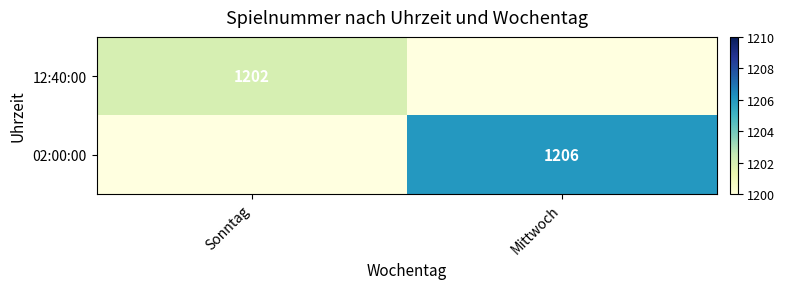

Is the value of 12:40:00 at Sonntag greater than the value of 02:00:00 at Mittwoch?

No